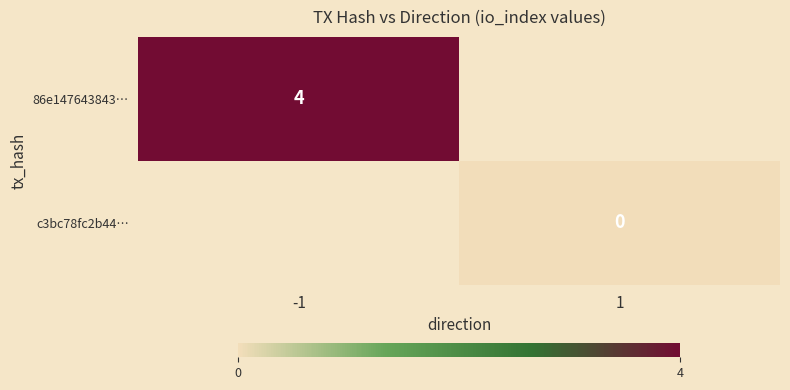

What is the smallest value displayed?

-9999